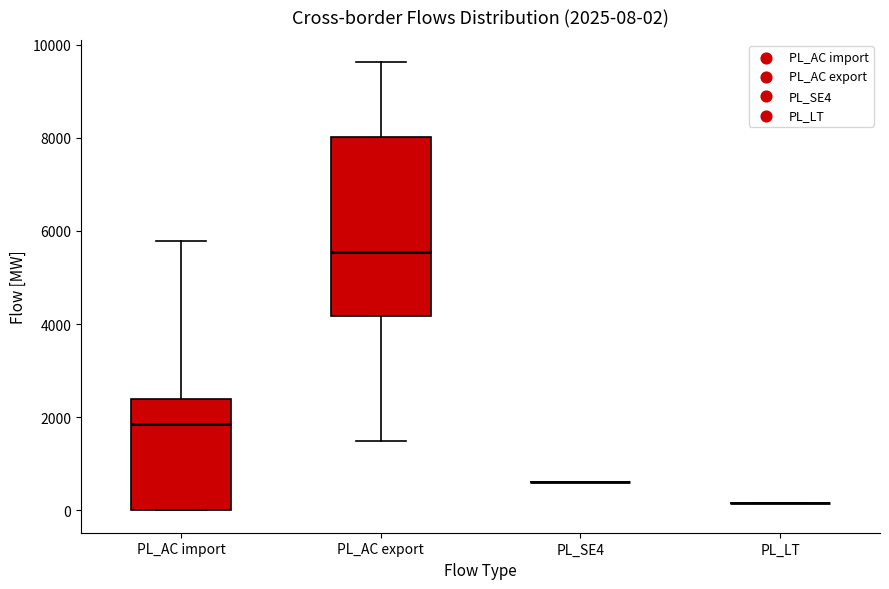

Which box is the tallest, from its lower edge to its upper edge?

PL_AC export